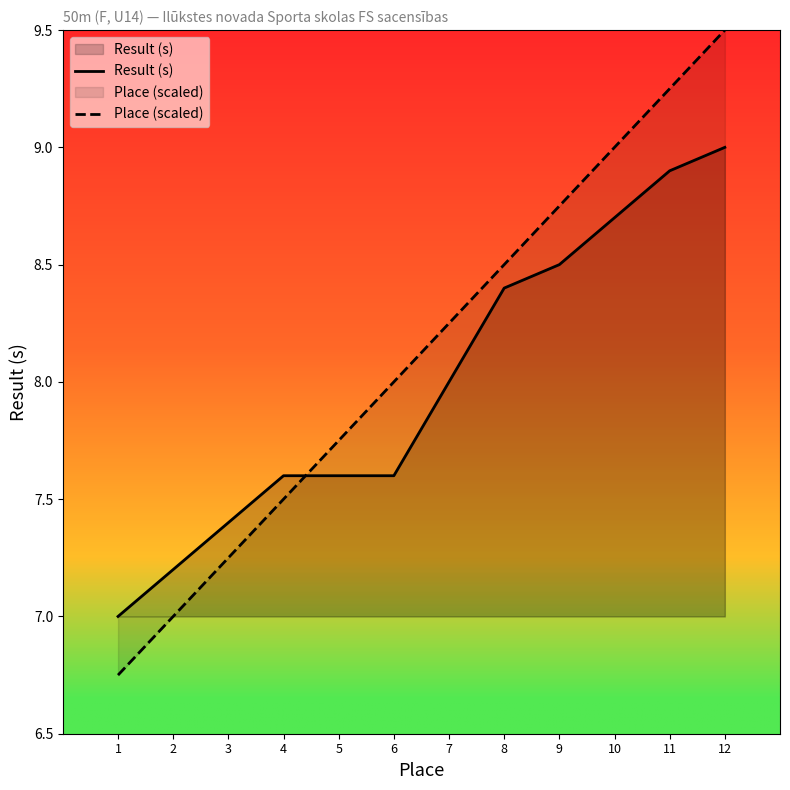

List the labels in order of Result (s) value, largest first.

12, 11, 10, 9, 8, 7, 4, 5, 6, 3, 2, 1